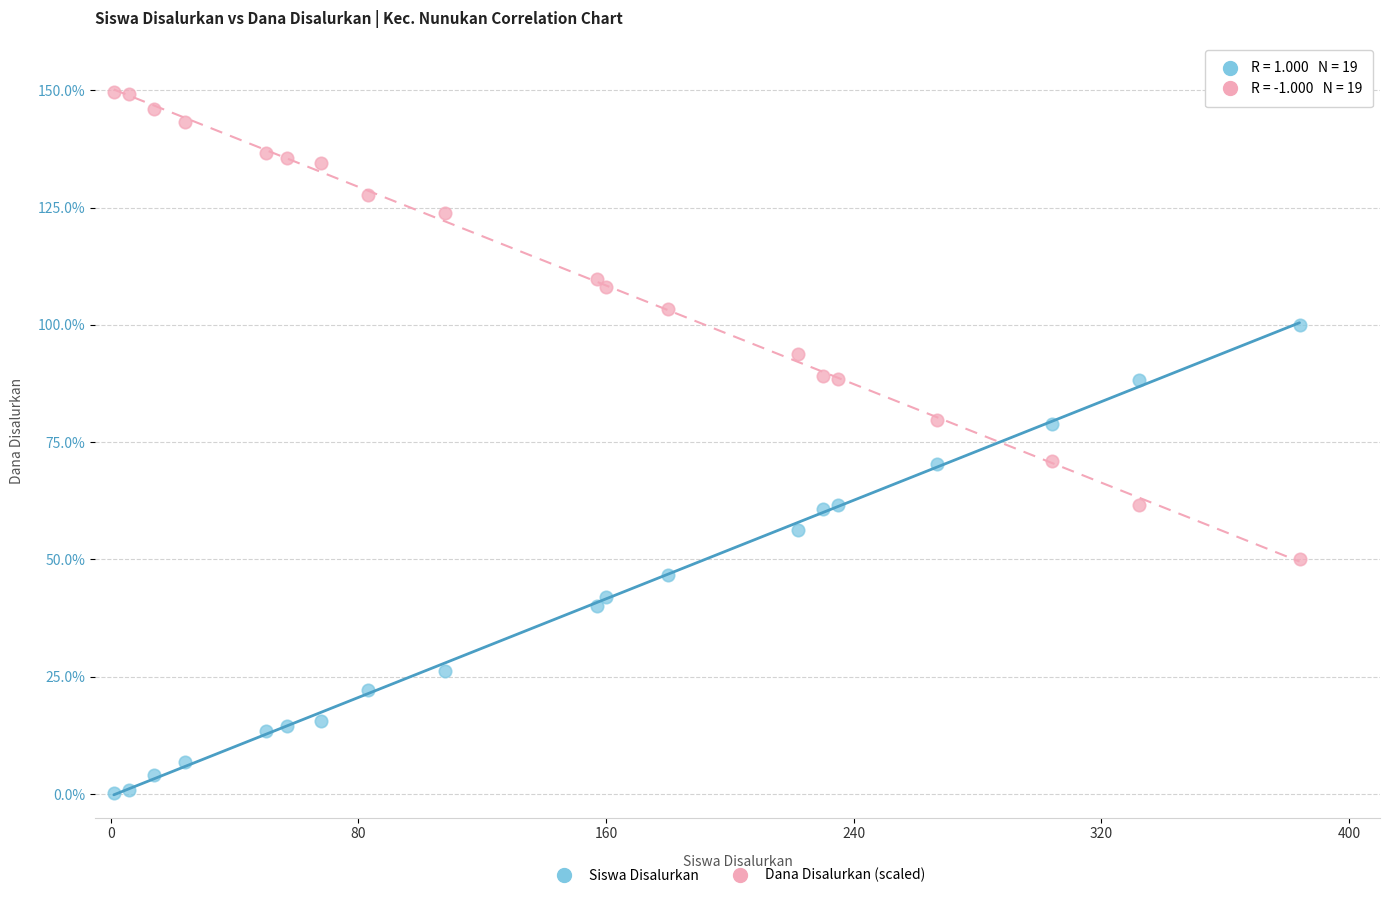

Which series reaches the minimum Y coordinate?

Siswa Disalurkan